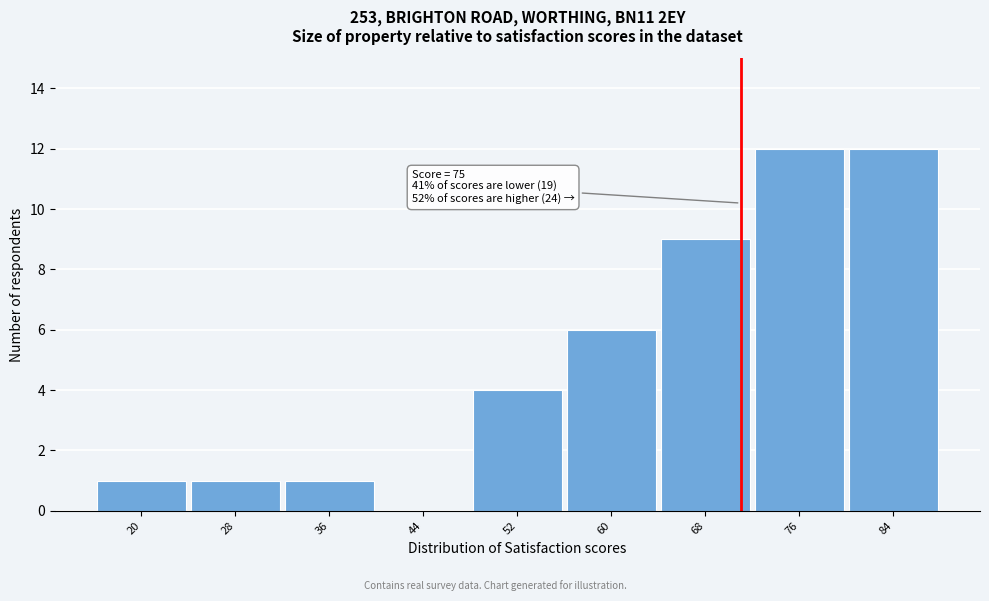

Reading left to right, list all the values displayed in this chart.

20=1	28=1	36=1	44=0	52=4	60=6	68=9	76=12	84=12